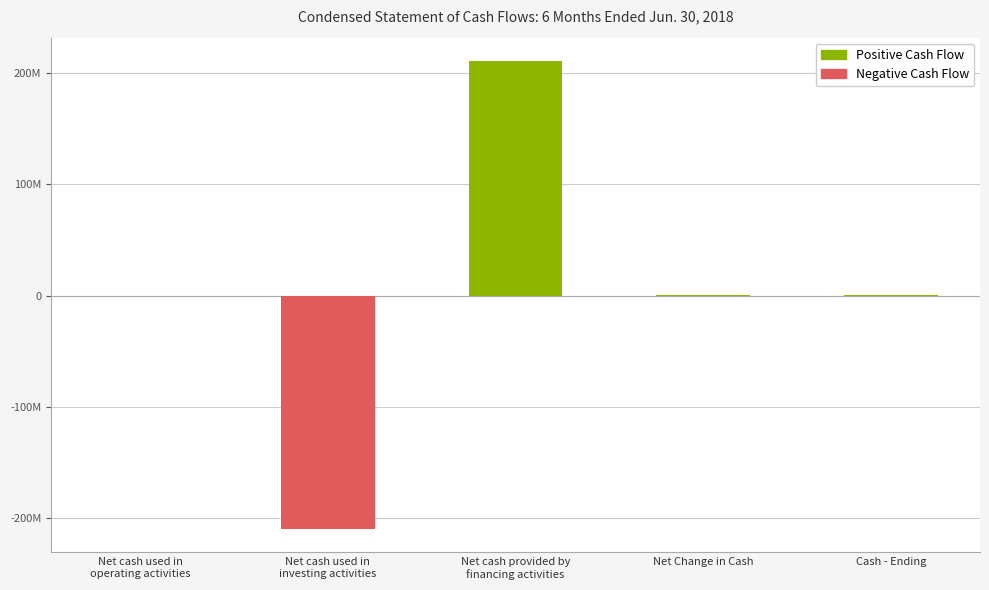

How many data points does each series have?

5